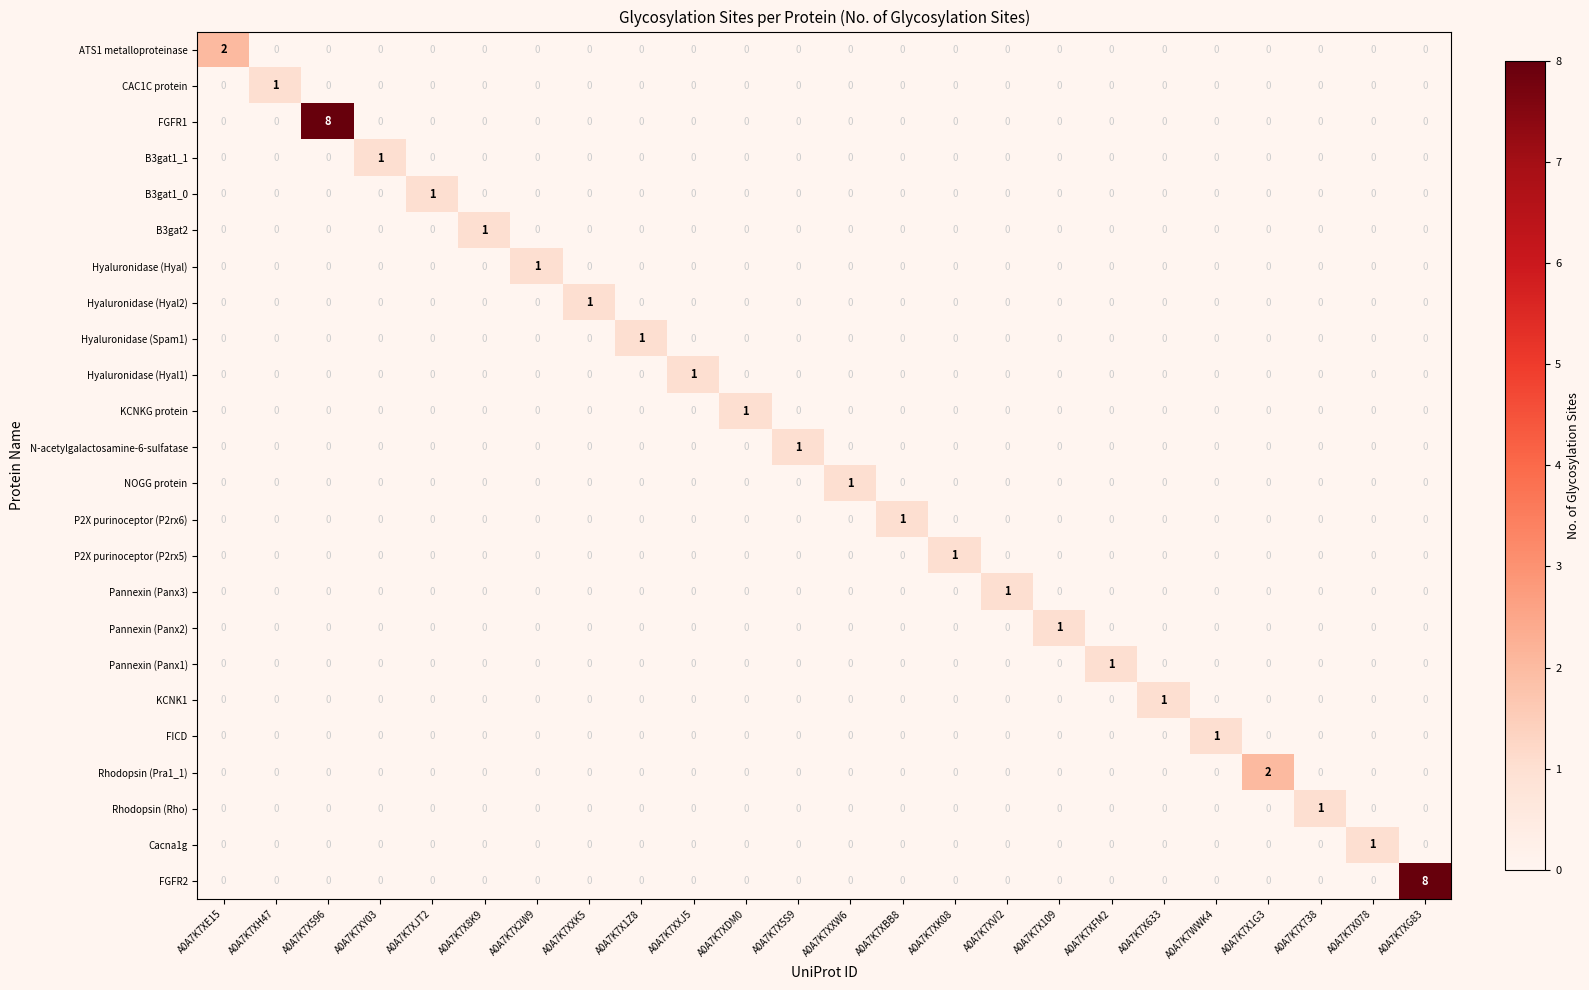

Between A0A7K7XY03 and A0A7K7XG83, which series saw the biggest shift?

FGFR2